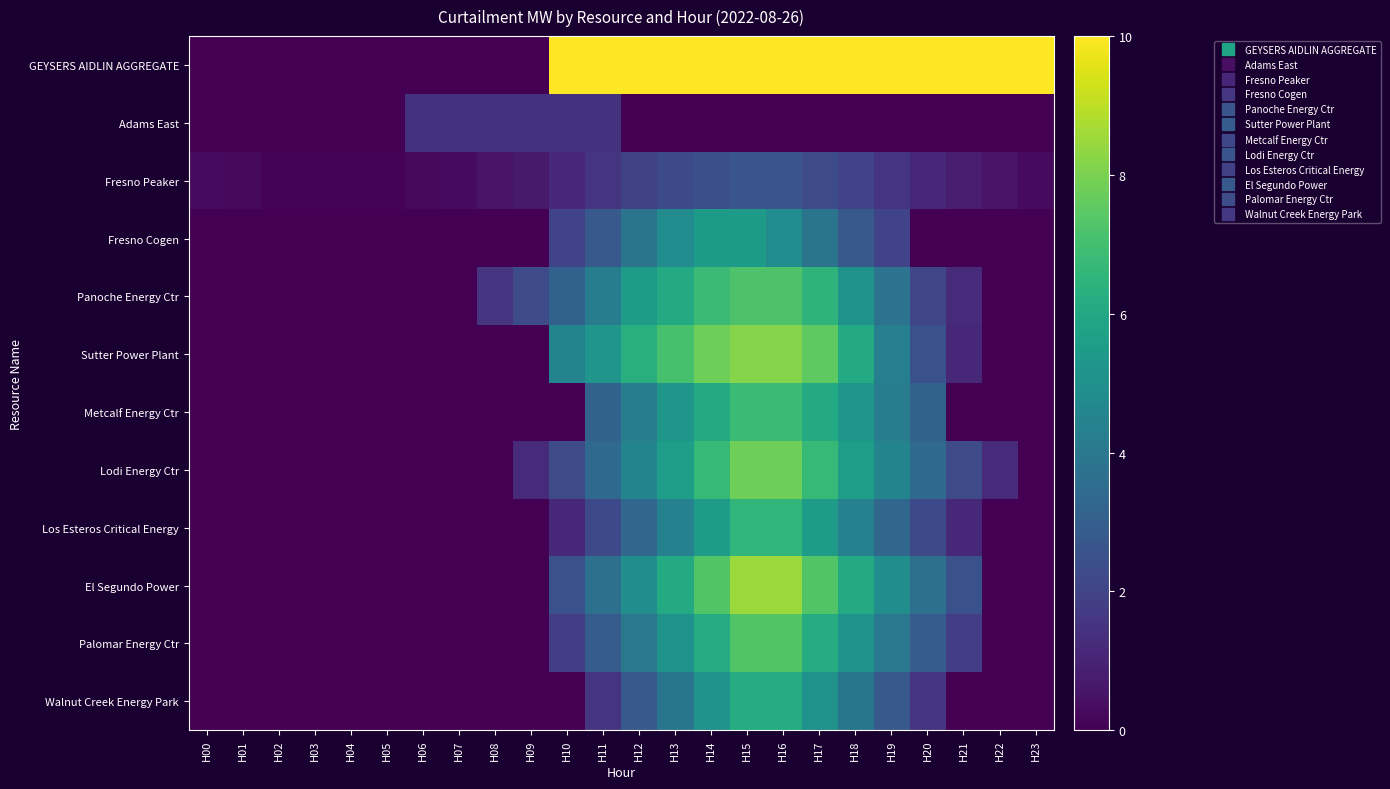

Reading right to left, extract all data points from this chart.

GEYSERS AIDLIN AGGREGATE: H23=10.0	H22=10.0	H21=10.0	H20=10.0	H19=10.0	H18=10.0	H17=10.0	H16=10.0	H15=10.0	H14=10.0	H13=10.0	H12=10.0	H11=10.0	H10=10.0	H09=0.0	H08=0.0	H07=0.0	H06=0.0	H05=0.0	H04=0.0	H03=0.0	H02=0.0	H01=0.0	H00=0.0
Adams East: H23=0.0	H22=0.0	H21=0.0	H20=0.0	H19=0.0	H18=0.0	H17=0.0	H16=0.0	H15=0.0	H14=0.0	H13=0.0	H12=0.0	H11=1.5	H10=1.5	H09=1.5	H08=1.5	H07=1.5	H06=1.5	H05=0.0	H04=0.0	H03=0.0	H02=0.0	H01=0.0	H00=0.0
Fresno Peaker: H23=0.3	H22=0.5	H21=0.8	H20=1.1	H19=1.5	H18=2.0	H17=2.3	H16=2.6	H15=2.6	H14=2.4	H13=2.2	H12=1.9	H11=1.5	H10=1.1	H09=0.7	H08=0.5	H07=0.3	H06=0.2	H05=0.1	H04=0.1	H03=0.1	H02=0.1	H01=0.2	H00=0.3
Fresno Cogen: H23=0.0	H22=0.0	H21=0.0	H20=0.0	H19=2.0	H18=2.8	H17=3.8	H16=4.8	H15=5.4	H14=5.4	H13=4.8	H12=3.8	H11=2.8	H10=2.0	H09=0.0	H08=0.0	H07=0.0	H06=0.0	H05=0.0	H04=0.0	H03=0.0	H02=0.0	H01=0.0	H00=0.0
Panoche Energy Ctr: H23=0.0	H22=0.0	H21=1.2	H20=2.1	H19=3.8	H18=5.1	H17=6.5	H16=7.2	H15=7.2	H14=6.8	H13=6.1	H12=5.5	H11=4.2	H10=3.1	H09=2.3	H08=1.5	H07=0.0	H06=0.0	H05=0.0	H04=0.0	H03=0.0	H02=0.0	H01=0.0	H00=0.0
Sutter Power Plant: H23=0.0	H22=0.0	H21=1.1	H20=2.5	H19=4.3	H18=6.1	H17=7.5	H16=8.2	H15=8.2	H14=7.8	H13=7.1	H12=6.3	H11=5.2	H10=4.5	H09=0.0	H08=0.0	H07=0.0	H06=0.0	H05=0.0	H04=0.0	H03=0.0	H02=0.0	H01=0.0	H00=0.0
Metcalf Energy Ctr: H23=0.0	H22=0.0	H21=0.0	H20=3.1	H19=4.2	H18=5.3	H17=6.1	H16=6.8	H15=6.8	H14=6.1	H13=5.3	H12=4.2	H11=3.1	H10=0.0	H09=0.0	H08=0.0	H07=0.0	H06=0.0	H05=0.0	H04=0.0	H03=0.0	H02=0.0	H01=0.0	H00=0.0
Lodi Energy Ctr: H23=0.0	H22=1.2	H21=2.3	H20=3.4	H19=4.5	H18=5.6	H17=6.7	H16=7.8	H15=7.8	H14=6.7	H13=5.6	H12=4.5	H11=3.4	H10=2.3	H09=1.2	H08=0.0	H07=0.0	H06=0.0	H05=0.0	H04=0.0	H03=0.0	H02=0.0	H01=0.0	H00=0.0
Los Esteros Critical Energy: H23=0.0	H22=0.0	H21=1.1	H20=2.2	H19=3.3	H18=4.4	H17=5.5	H16=6.6	H15=6.6	H14=5.5	H13=4.4	H12=3.3	H11=2.2	H10=1.1	H09=0.0	H08=0.0	H07=0.0	H06=0.0	H05=0.0	H04=0.0	H03=0.0	H02=0.0	H01=0.0	H00=0.0
El Segundo Power: H23=0.0	H22=0.0	H21=2.5	H20=3.7	H19=4.9	H18=6.1	H17=7.3	H16=8.5	H15=8.5	H14=7.3	H13=6.1	H12=4.9	H11=3.7	H10=2.5	H09=0.0	H08=0.0	H07=0.0	H06=0.0	H05=0.0	H04=0.0	H03=0.0	H02=0.0	H01=0.0	H00=0.0
Palomar Energy Ctr: H23=0.0	H22=0.0	H21=1.8	H20=2.9	H19=4.0	H18=5.1	H17=6.2	H16=7.3	H15=7.3	H14=6.2	H13=5.1	H12=4.0	H11=2.9	H10=1.8	H09=0.0	H08=0.0	H07=0.0	H06=0.0	H05=0.0	H04=0.0	H03=0.0	H02=0.0	H01=0.0	H00=0.0
Walnut Creek Energy Park: H23=0.0	H22=0.0	H21=0.0	H20=1.5	H19=2.8	H18=3.9	H17=5.1	H16=6.2	H15=6.2	H14=5.1	H13=3.9	H12=2.8	H11=1.5	H10=0.0	H09=0.0	H08=0.0	H07=0.0	H06=0.0	H05=0.0	H04=0.0	H03=0.0	H02=0.0	H01=0.0	H00=0.0